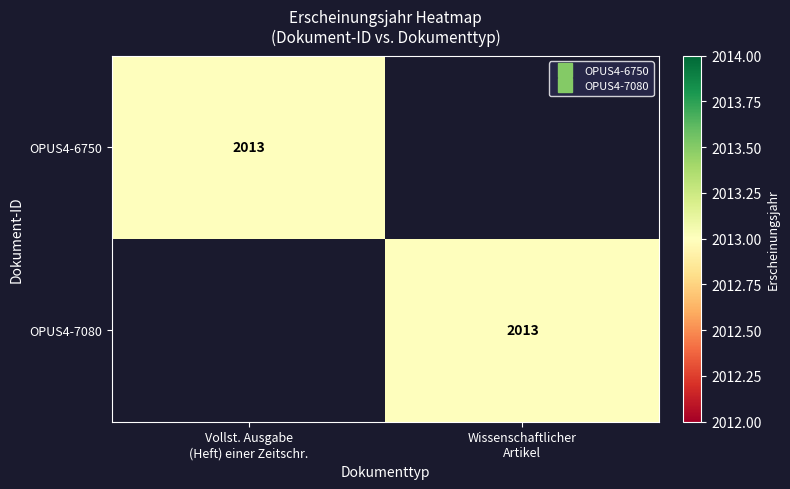

Which series changed the most between Vollst. Ausgabe (Heft) einer Zeitschr. and Wissenschaftlicher Artikel?

OPUS4-6750